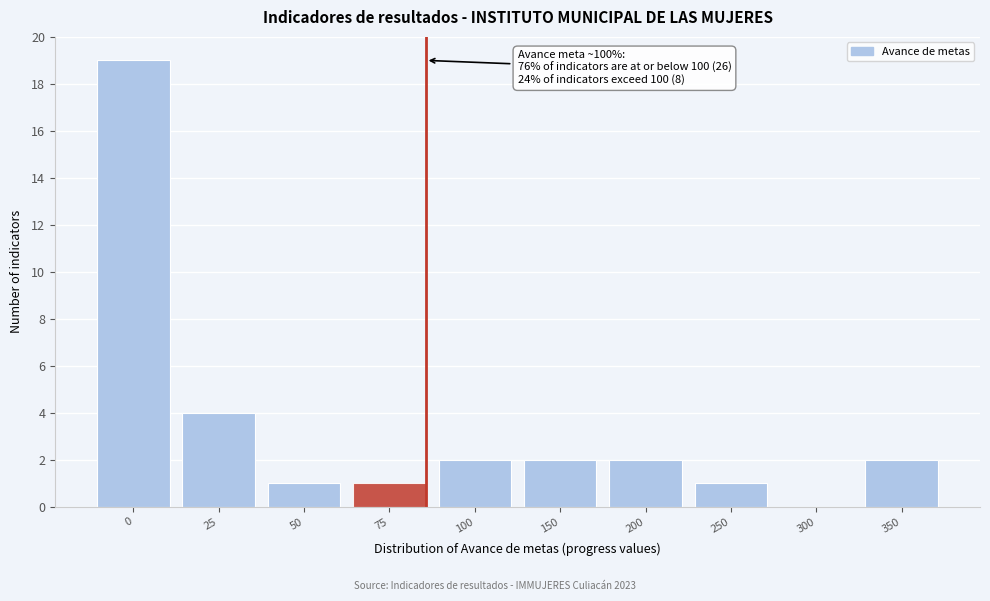

Reading right to left, what are all the values shown in this chart?

350=2	300=0	250=1	200=2	150=2	100=2	75=1	50=1	25=4	0=19